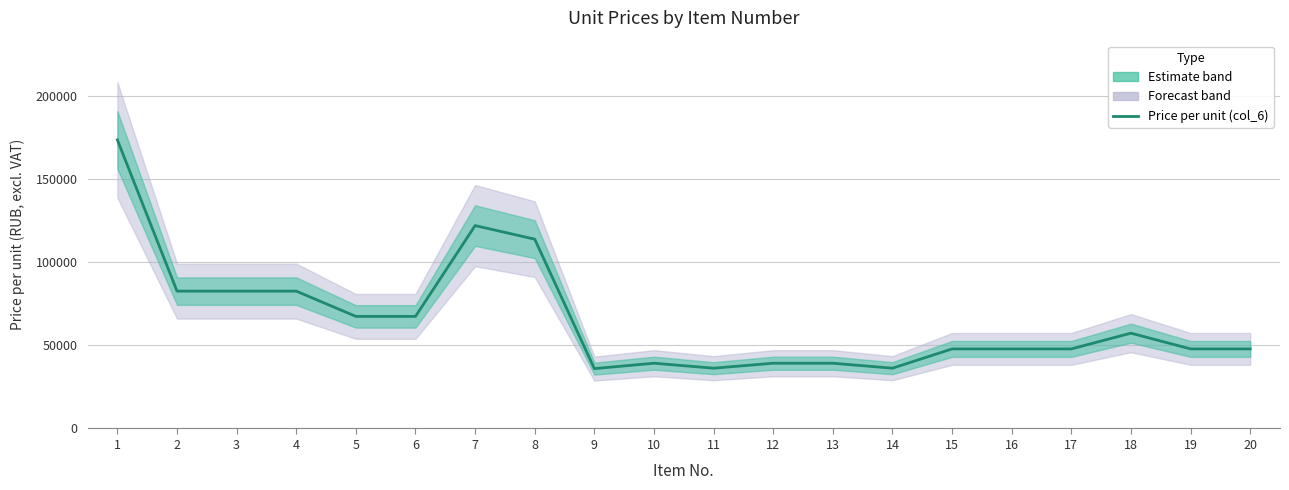

Which label corresponds to the smallest value in the chart?

9